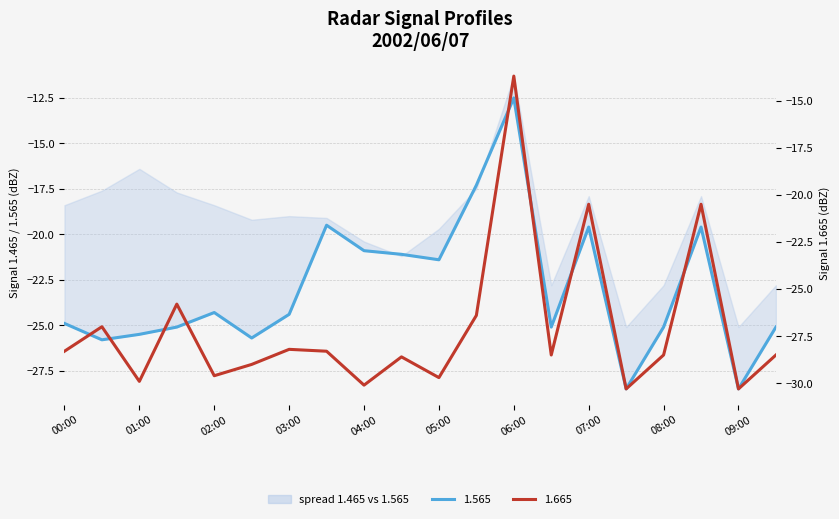

At how many categories does at least one series exceed -15?

1